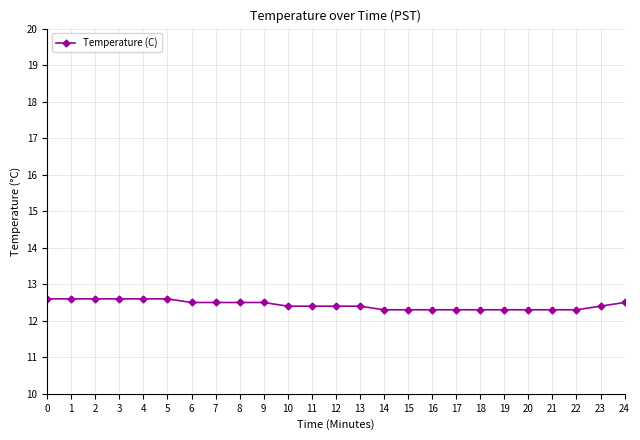

What is the sum of all values?

310.8